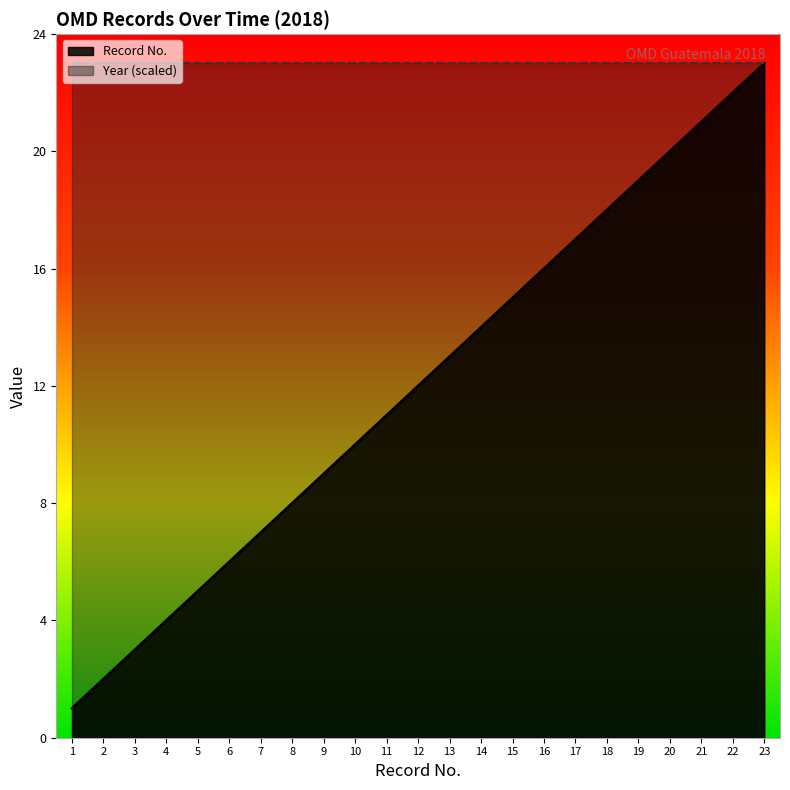

Count the number of categories in the chart.

23